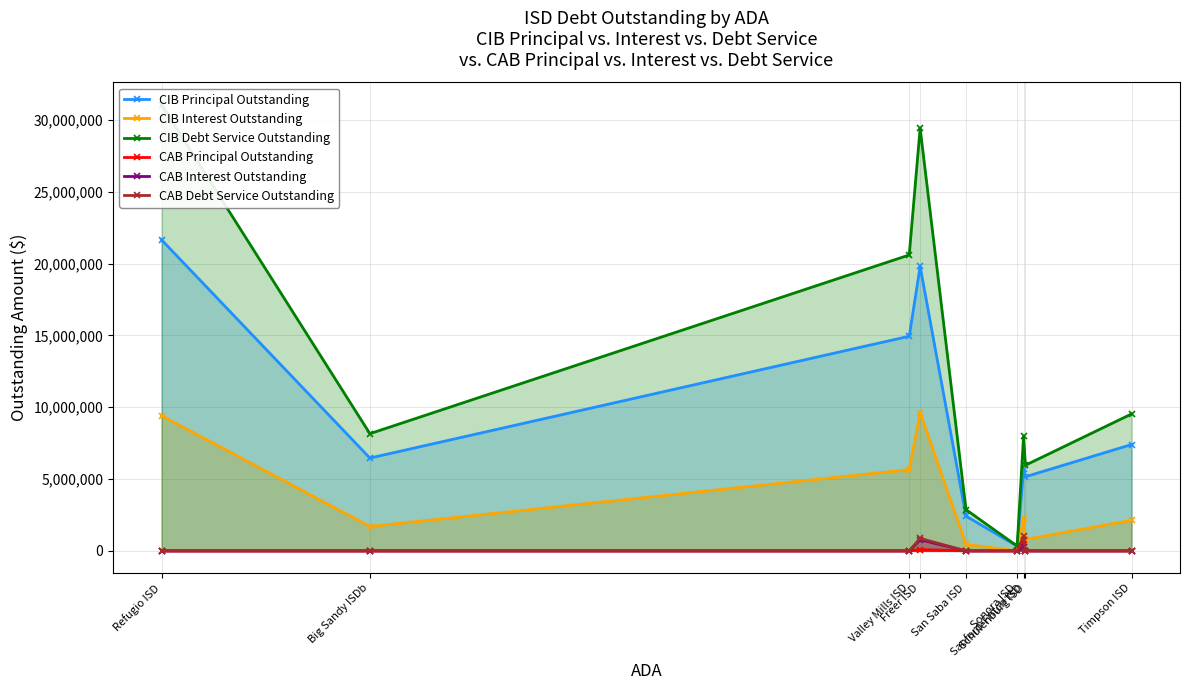

Count the number of categories in the chart.

9